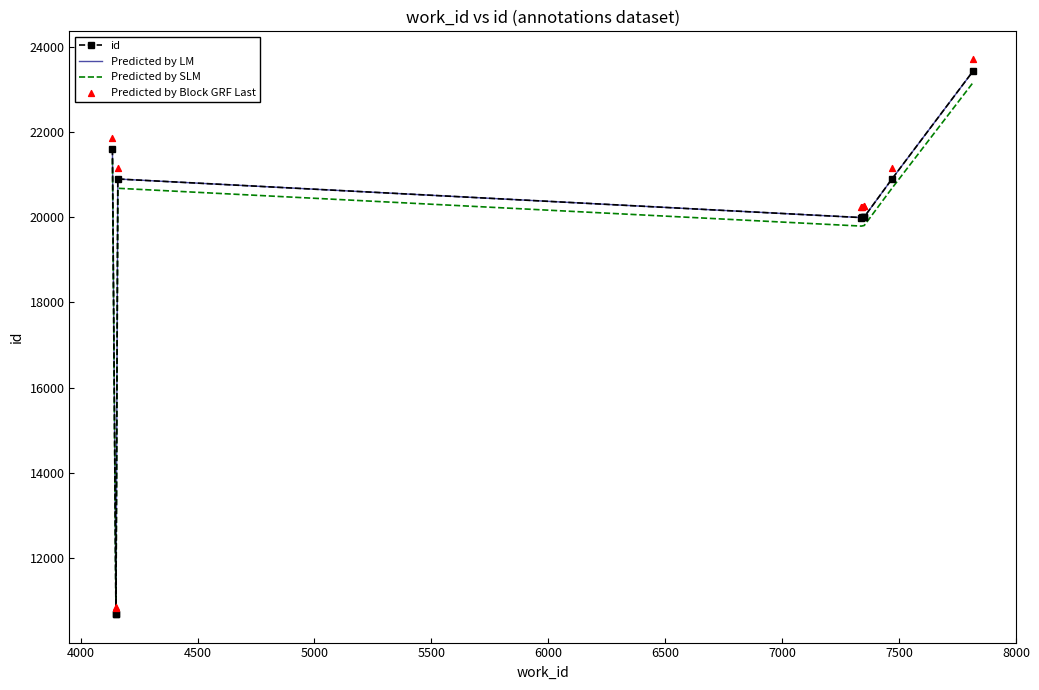

Which series contains the lowest Y value?

Predicted by SLM